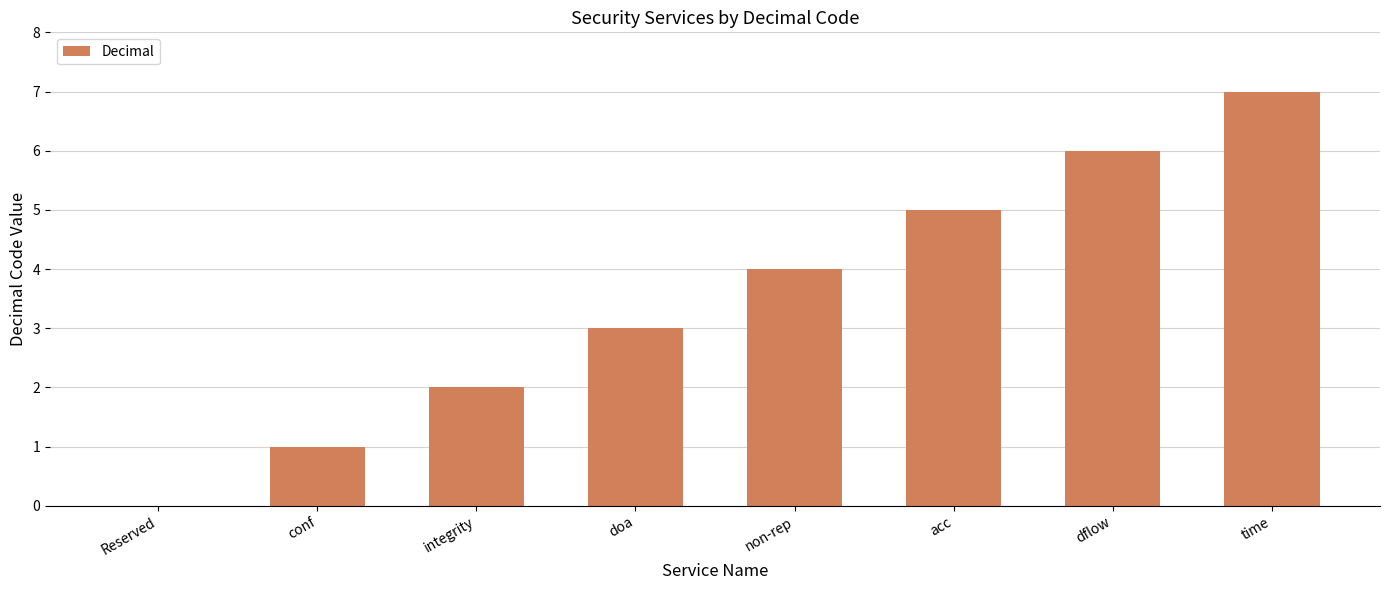

What is the maximum value shown in the chart?

7